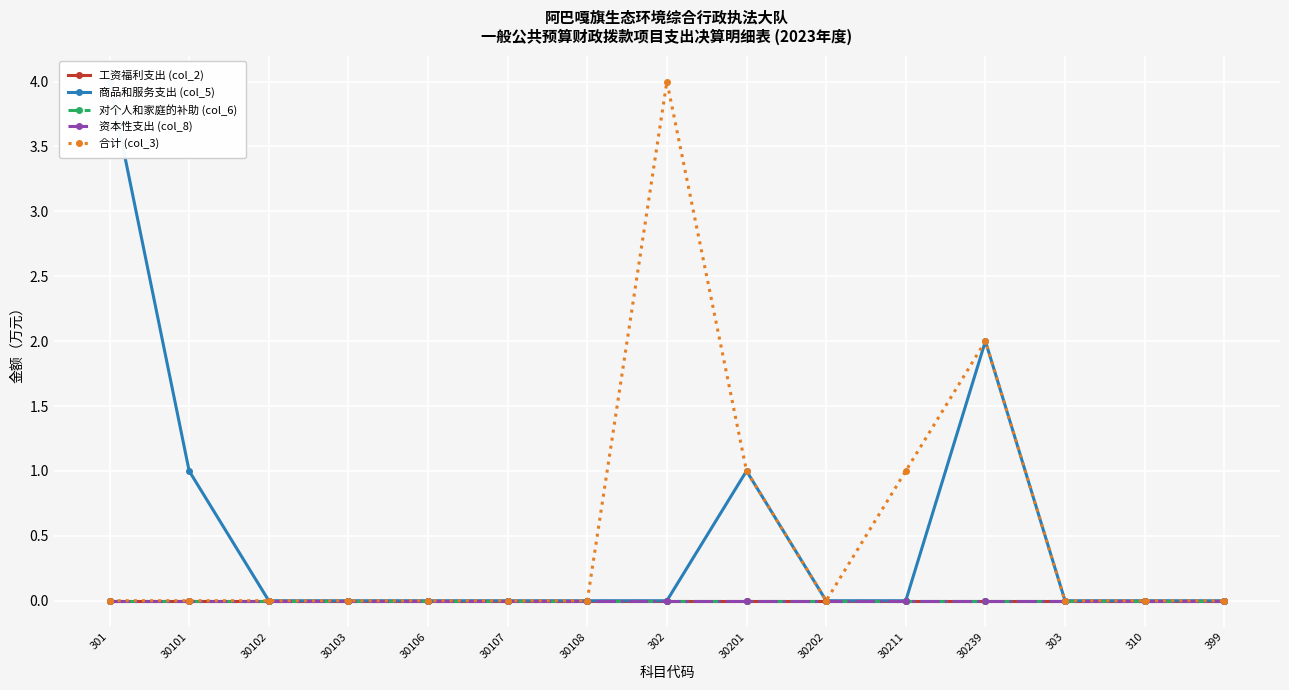

True or false: 工资福利支出 (col_2) has more than 0 interior local peaks.

False